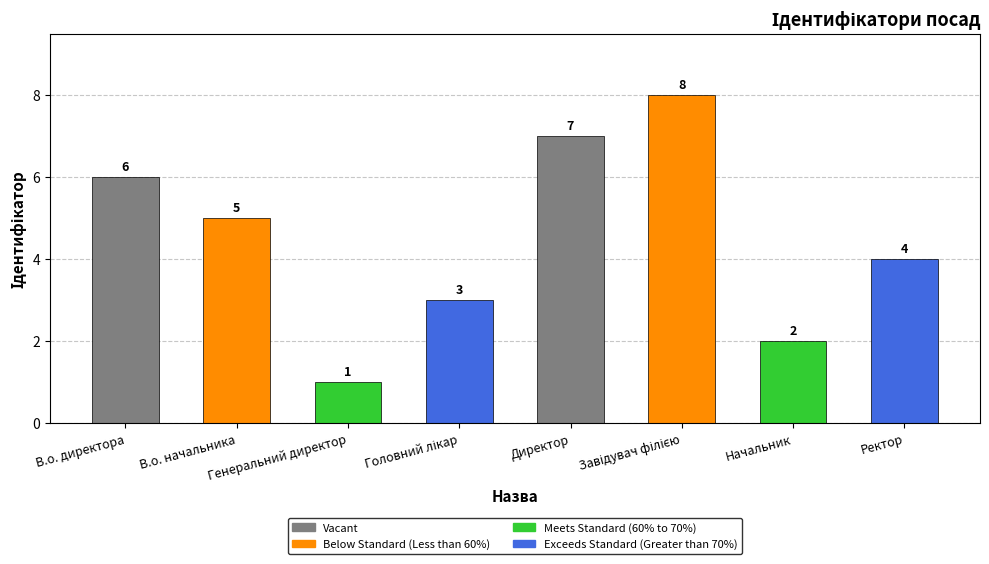

What is the value of the 3rd bar from the left?

1